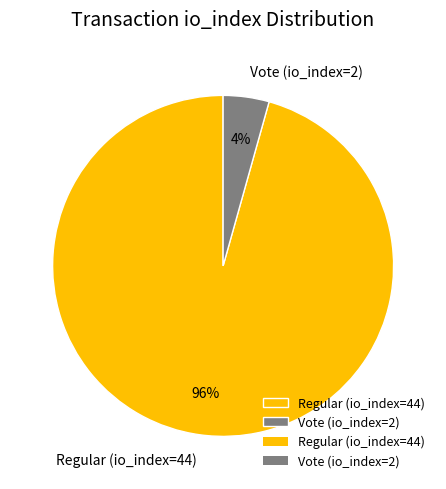

Which slice represents more than half of the pie?

Regular (io_index=44)